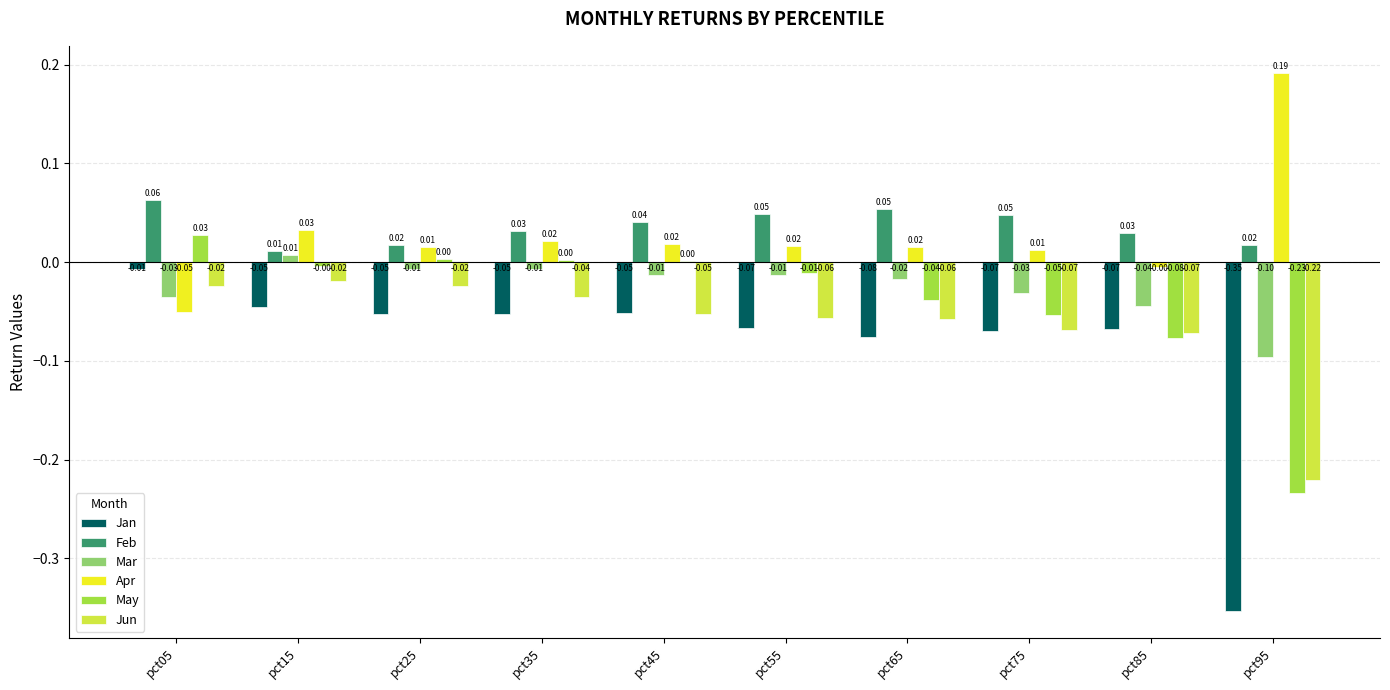

Does the chart contain stacked bars?

No